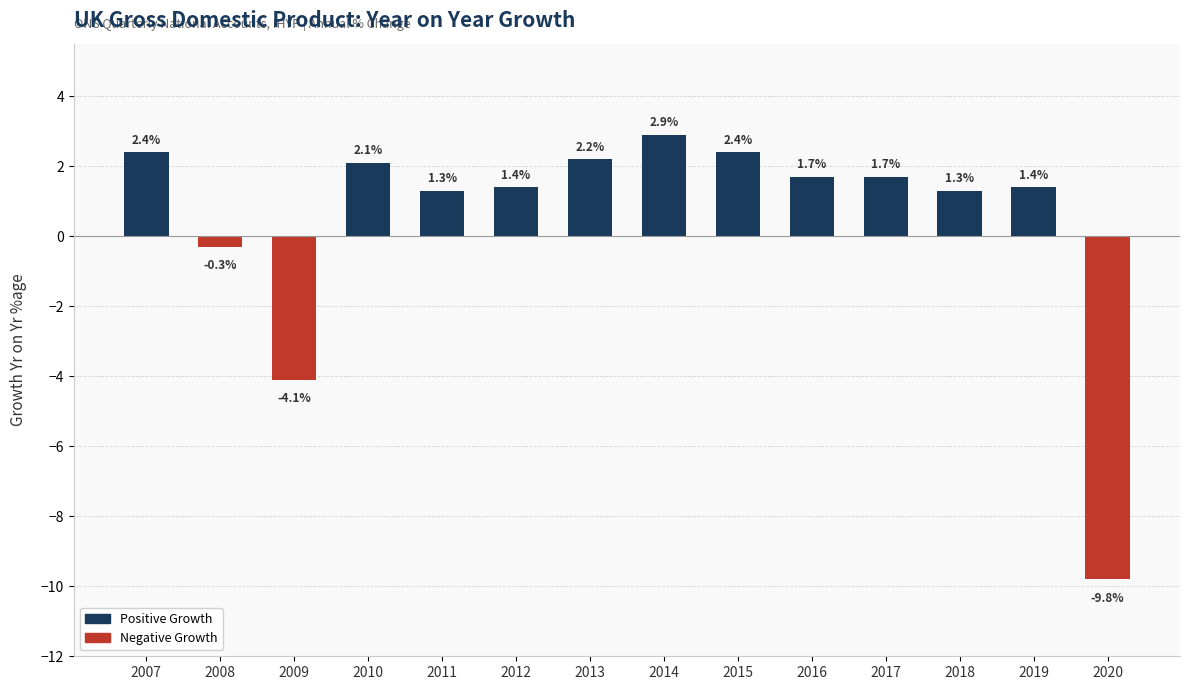

What is the ratio of the value at 2014 to the value at 2017?

1.7